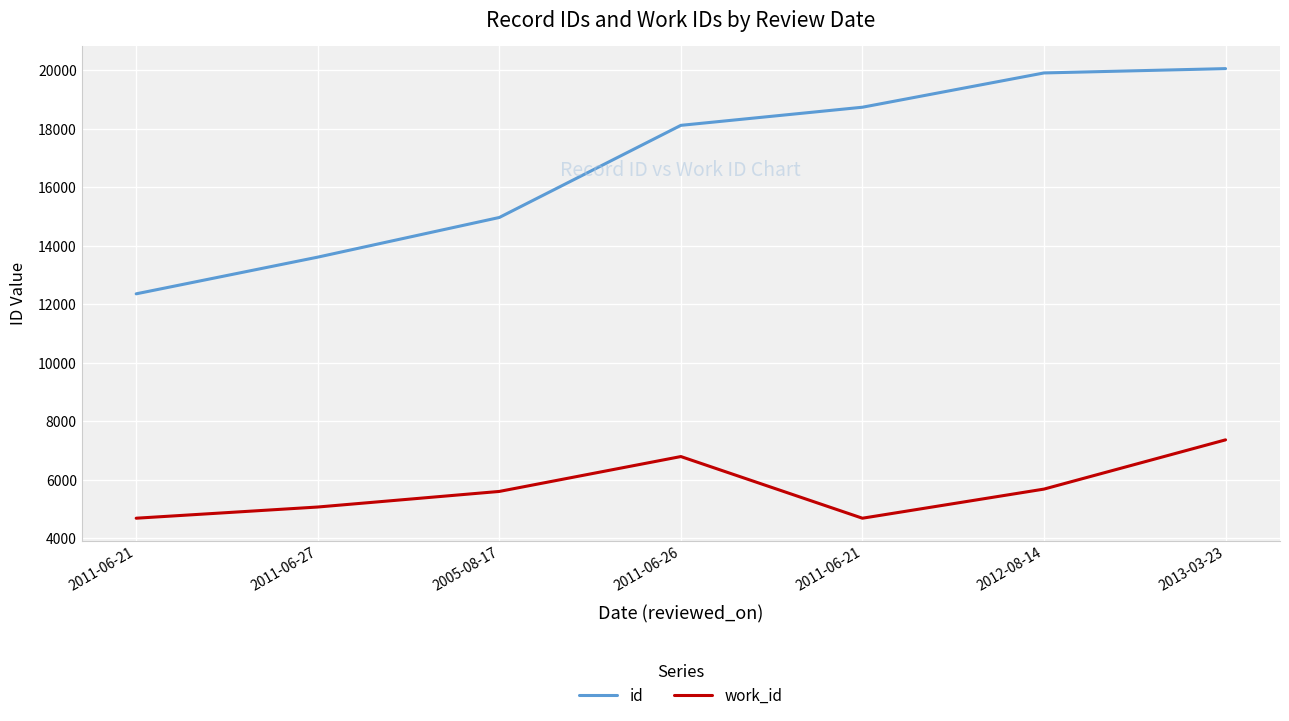

At which label does id first exceed 18121?

2011-06-21